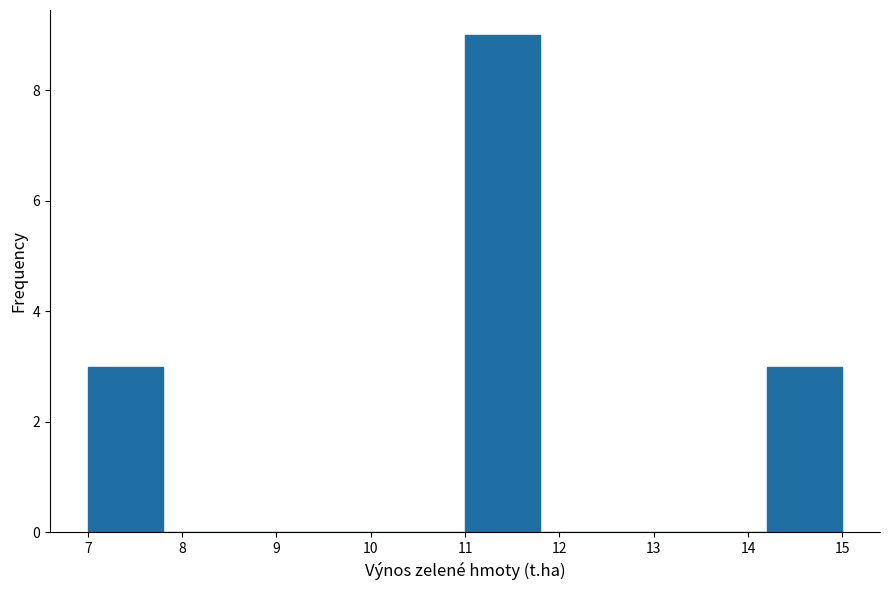

Reading left to right, list every bar in this chart as the range it spans on the x-axis followed by its height. The values are not printed on the chart, so give them approximately, as read against the axis.

7.0 to 7.8: 3
7.8 to 8.6: 0
8.6 to 9.4: 0
9.4 to 10.2: 0
10.2 to 11.0: 0
11.0 to 11.8: 9
11.8 to 12.6: 0
12.6 to 13.4: 0
13.4 to 14.2: 0
14.2 to 15.0: 3